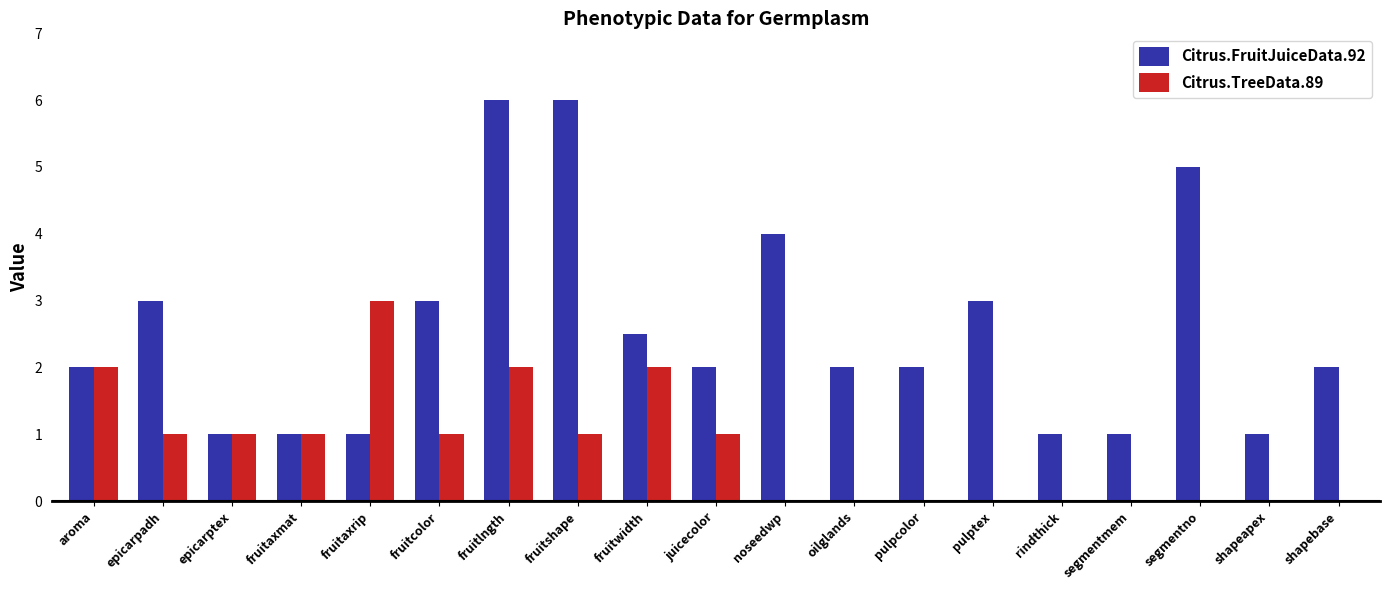

Which category has the highest value in the Citrus.TreeData.89 series?

fruitaxrip